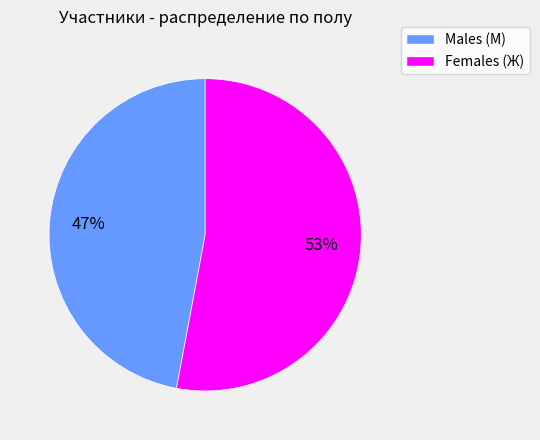

To the nearest percent, what portion does Males (М) represent?

47%